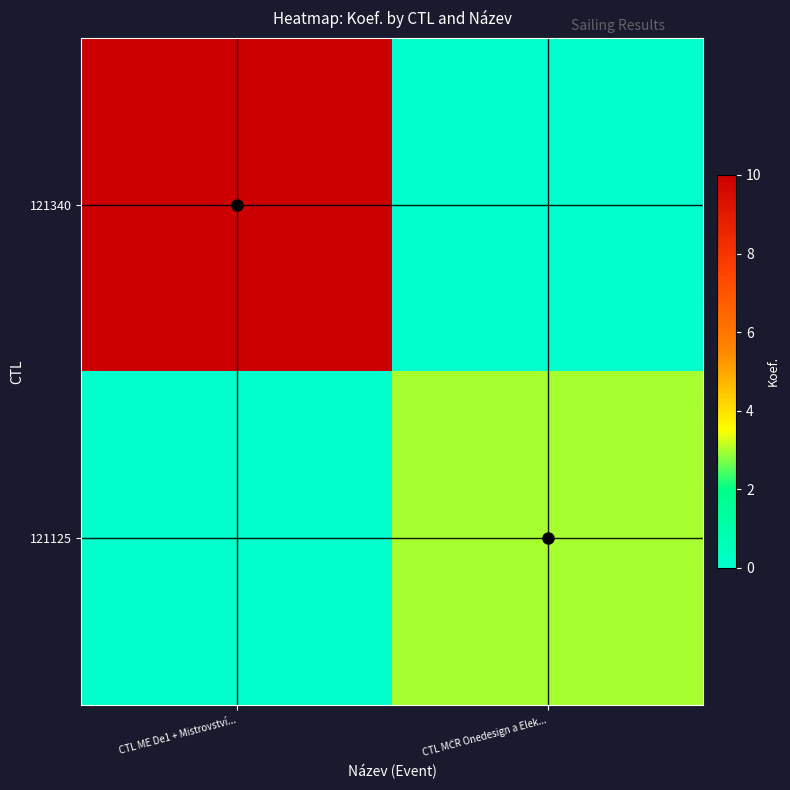

The 121125 series shows 3 at CTL MČR Onedesign a Elek.... True or false?

True